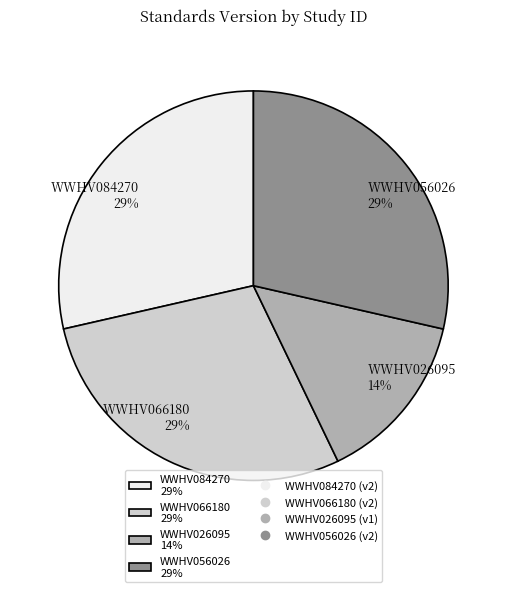

Is the sum of WWHV084270 and WWHV026095 greater than half?

No